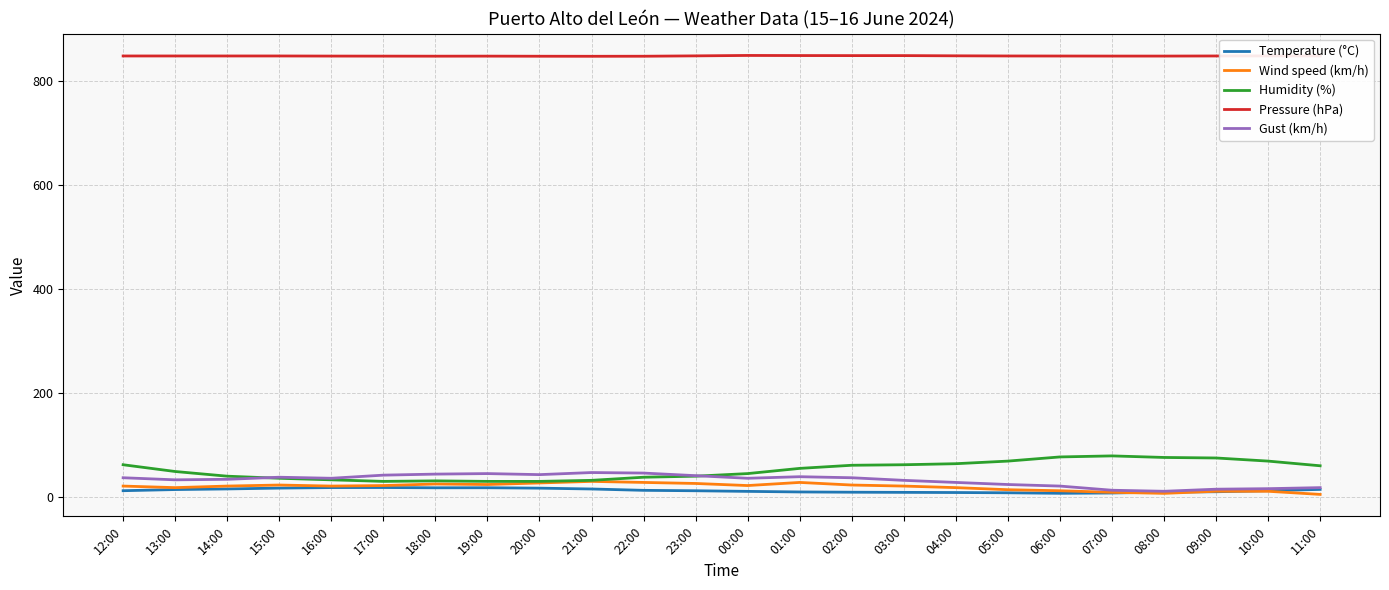

At how many categories does at least one series exceed 582?

24